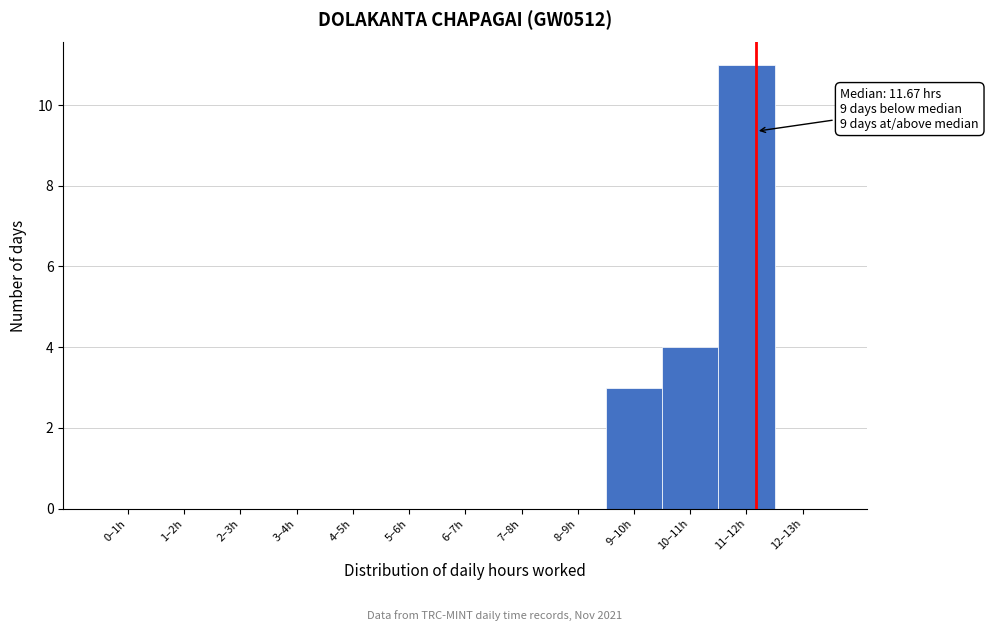

Reading left to right, transcribe all the data shown in this chart.

0–1h=0	1–2h=0	2–3h=0	3–4h=0	4–5h=0	5–6h=0	6–7h=0	7–8h=0	8–9h=0	9–10h=3	10–11h=4	11–12h=11	12–13h=0